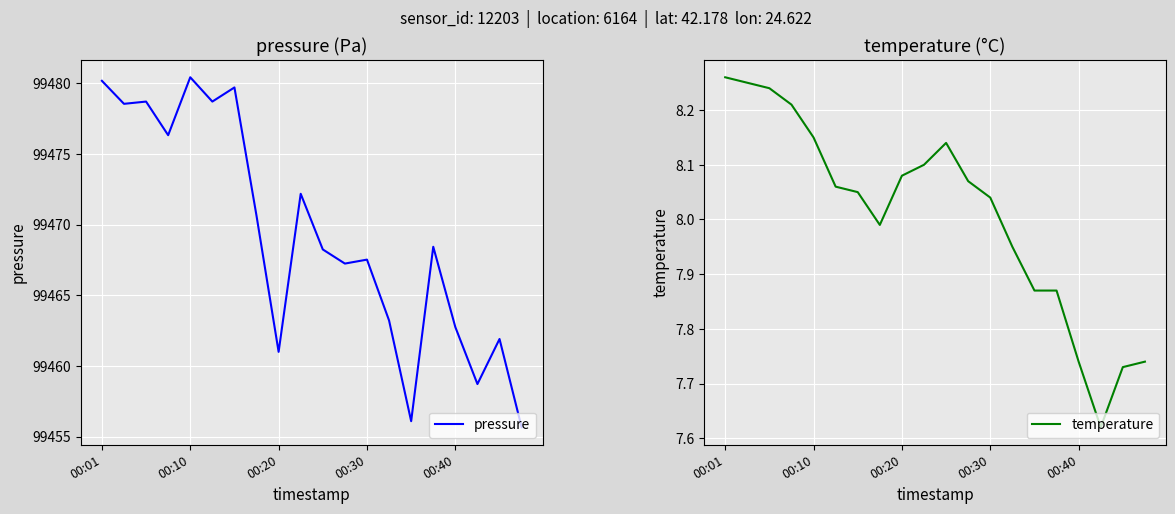

Where does the temperature series first go above 8?

00:01